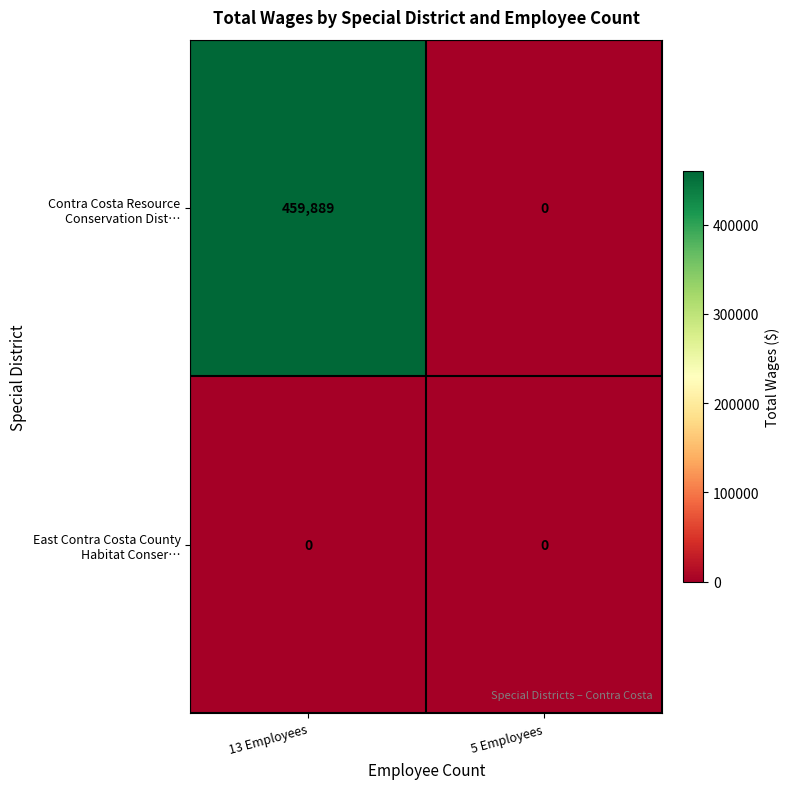

Which label corresponds to the largest value in the chart?

13 Employees